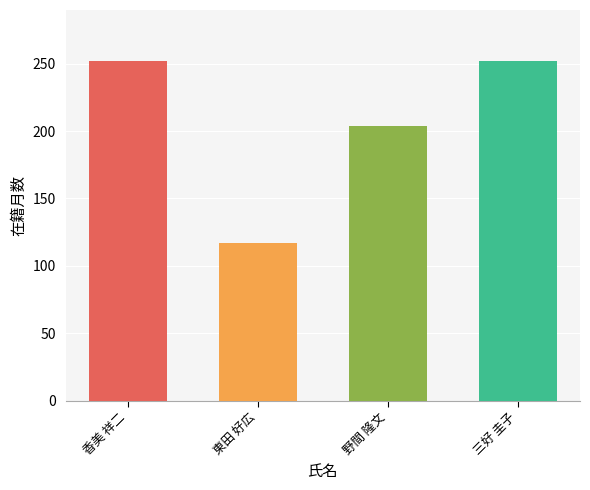

Rank the categories by value from highest to lowest.

香美 祥二, 三好 圭子, 野間 隆文, 東田 好広